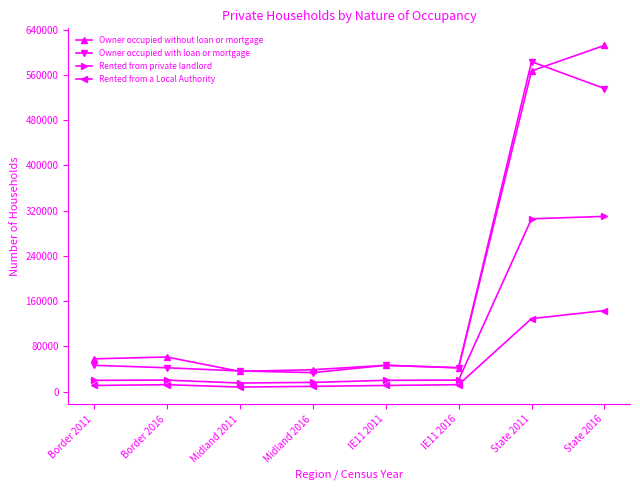

In Owner occupied without loan or mortgage, how many points are lower than both neighbors (excluding endpoints)?

2